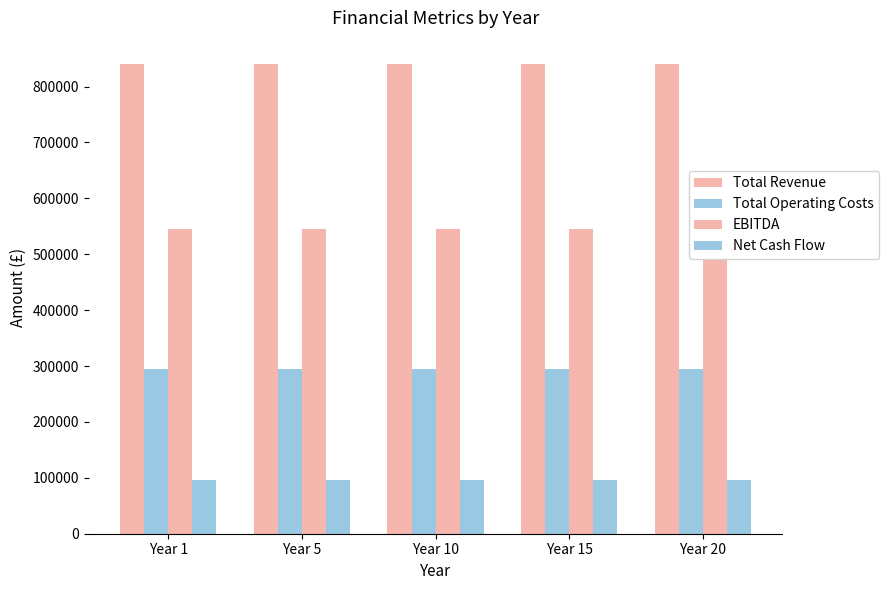

What is the lowest value of the Net Cash Flow series?

95670.5